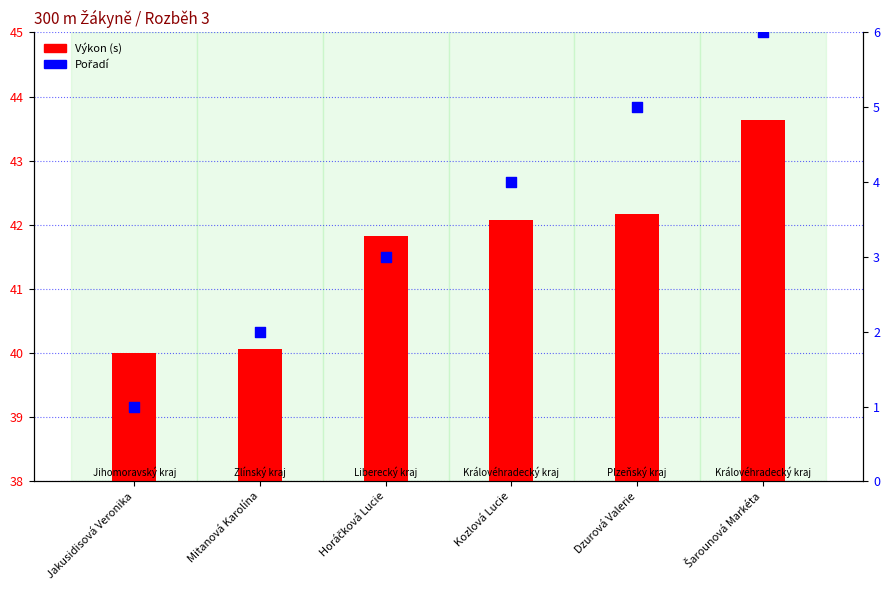

At how many categories does at least one series exceed 41?

4